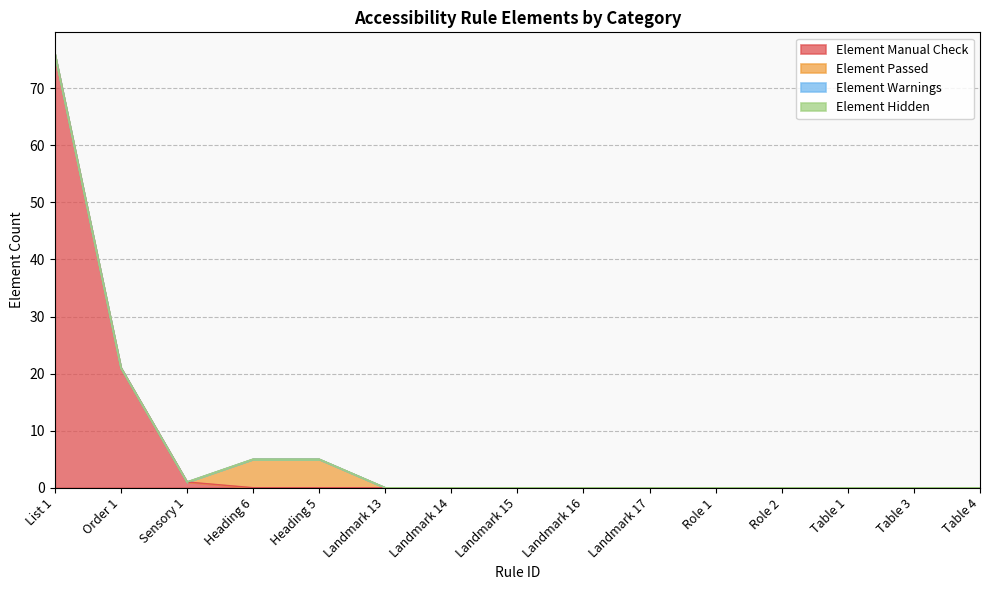

How many values in the Element Manual Check series exceed 0?

3